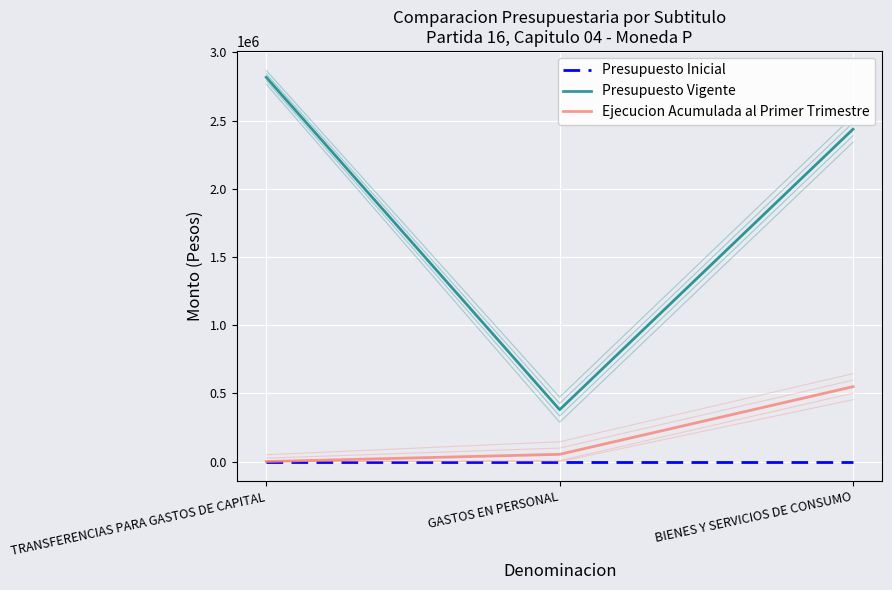

At which label does Presupuesto Vigente reach its peak?

TRANSFERENCIAS PARA GASTOS DE CAPITAL